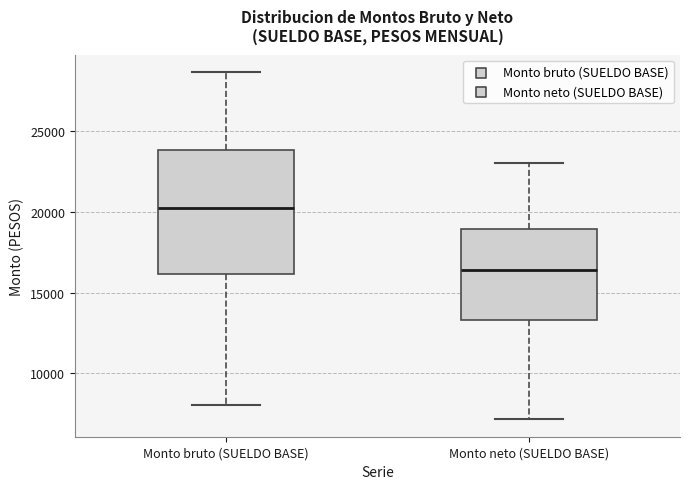

Reading left to right, read every box against the y-axis: the position of its median line, the range the box covers, and the ends of its whiskers. The values are not printed on the chart, so give them approximately, as read against the axis.

Monto bruto (SUELDO BASE): median 20000, box 16000 to 24000, whiskers 8000 to 28500
Monto neto (SUELDO BASE): median 16500, box 13500 to 19000, whiskers 7000 to 23000